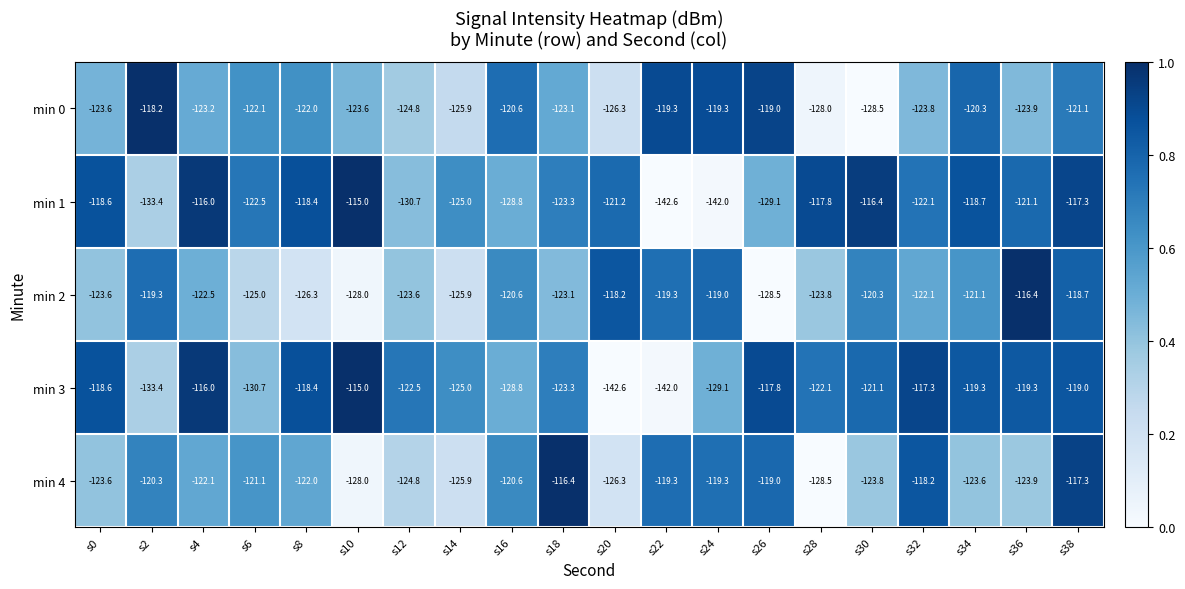

What is the sum of the min 3 values at s30 and s32?

-238.4